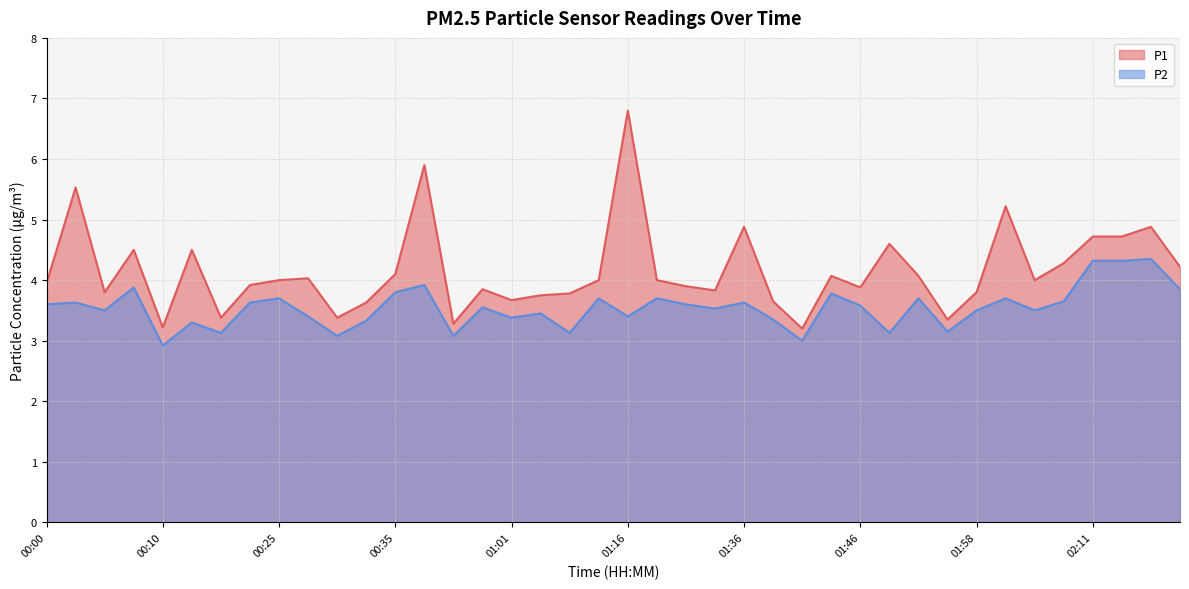

What is the maximum value for P2?

4.3